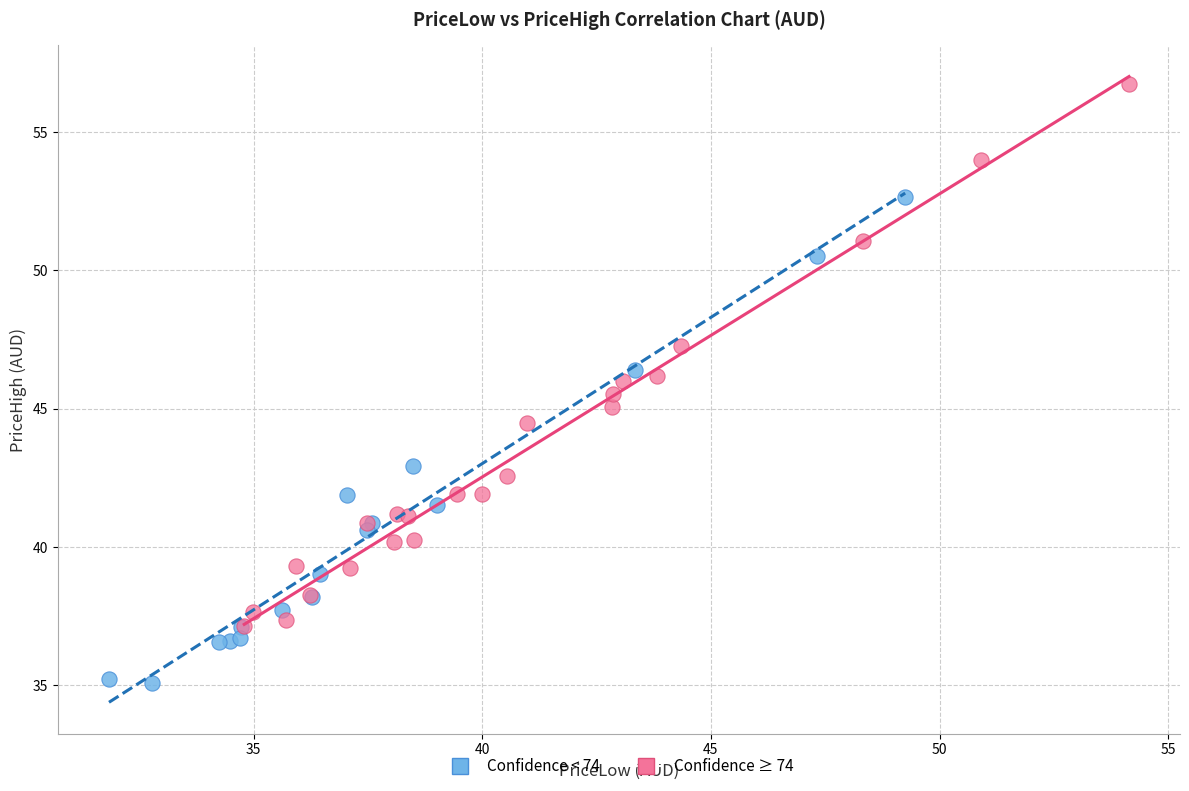

Which series has the largest Y range (max minus min)?

Confidence ≥ 74